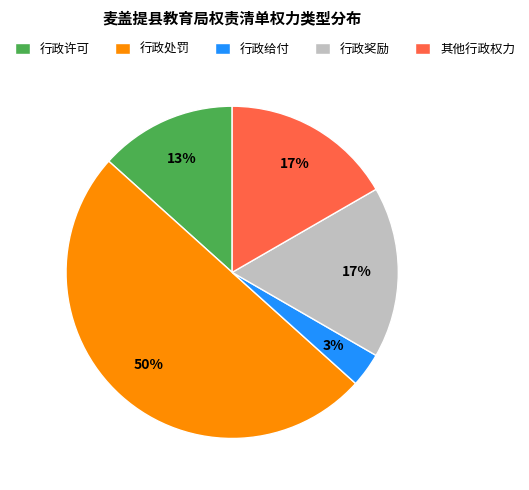

To the nearest percent, what is the difference between the largest and smallest slice percentages?

47%